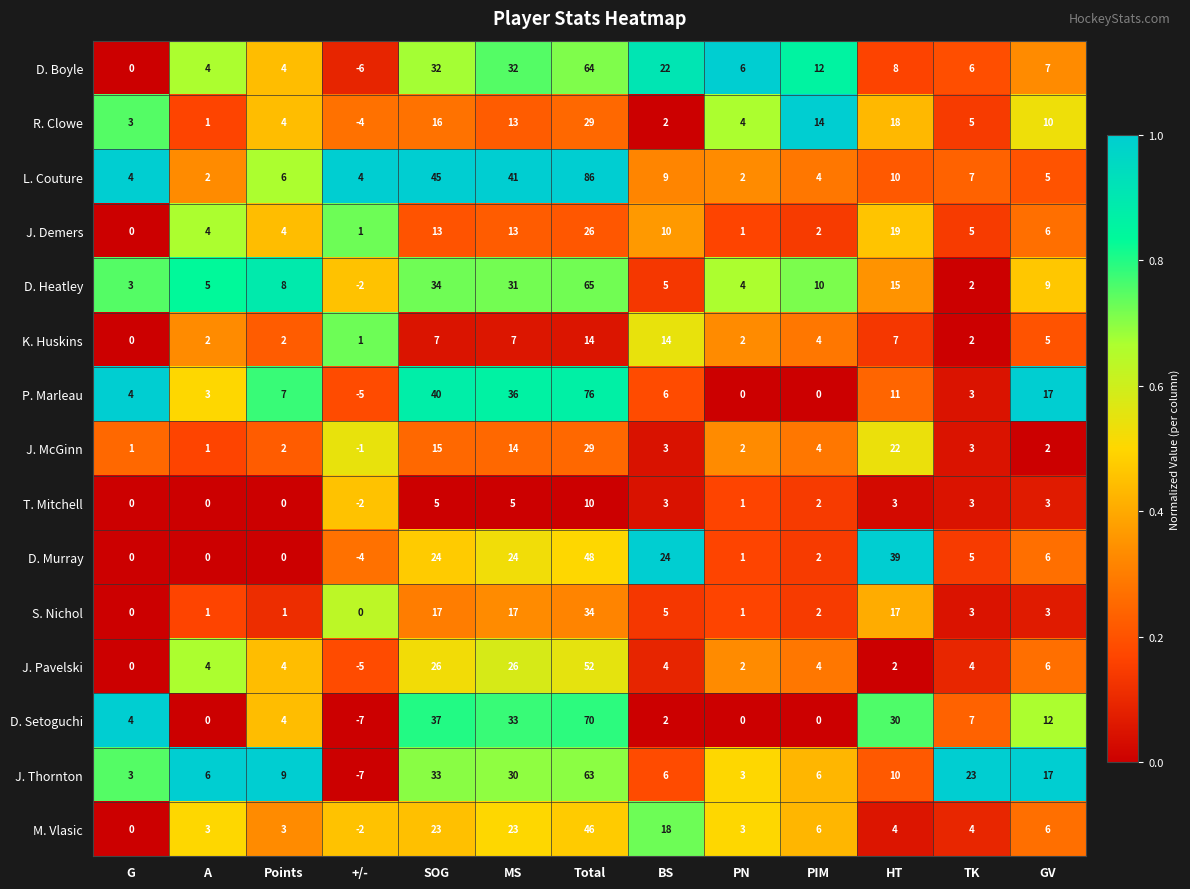

Read the D. Boyle value at PIM, to the nearest 10.

10